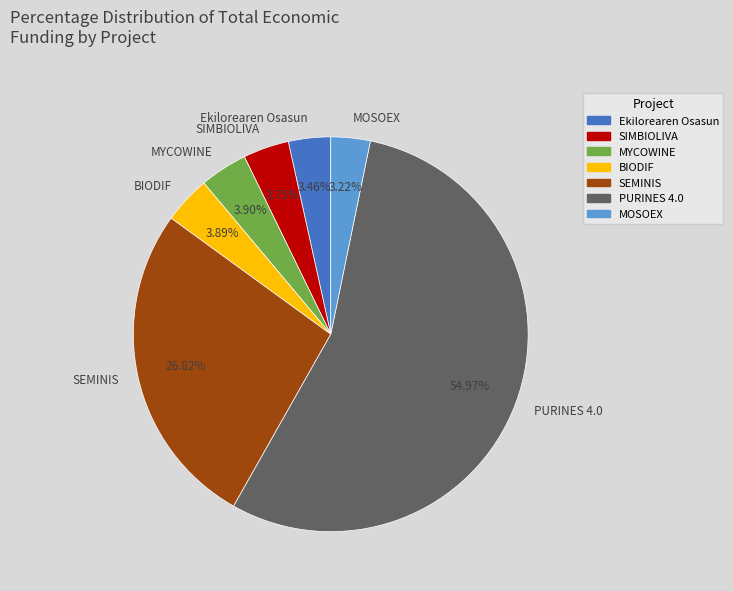

Combined, do MYCOWINE and BIODIF account for over 50%?

No